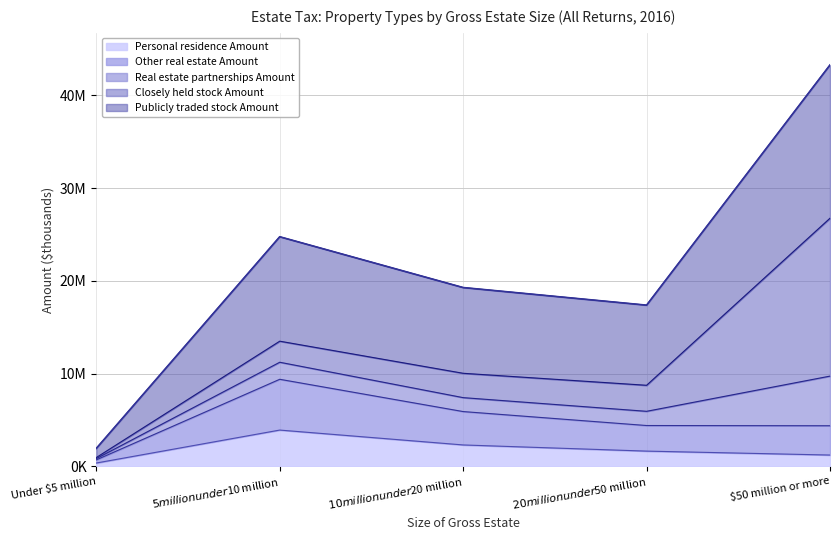

Where is Publicly traded stock Amount nearest to the value 22603034?

$5 million under $10 million